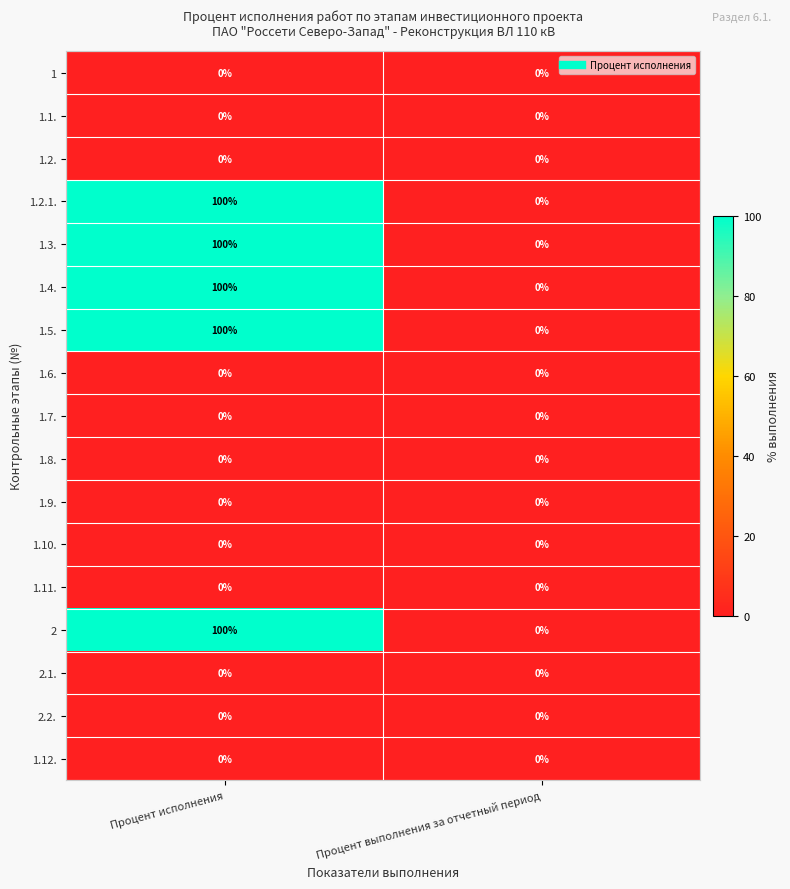

At which category is the sum across all series the highest?

Процент исполнения